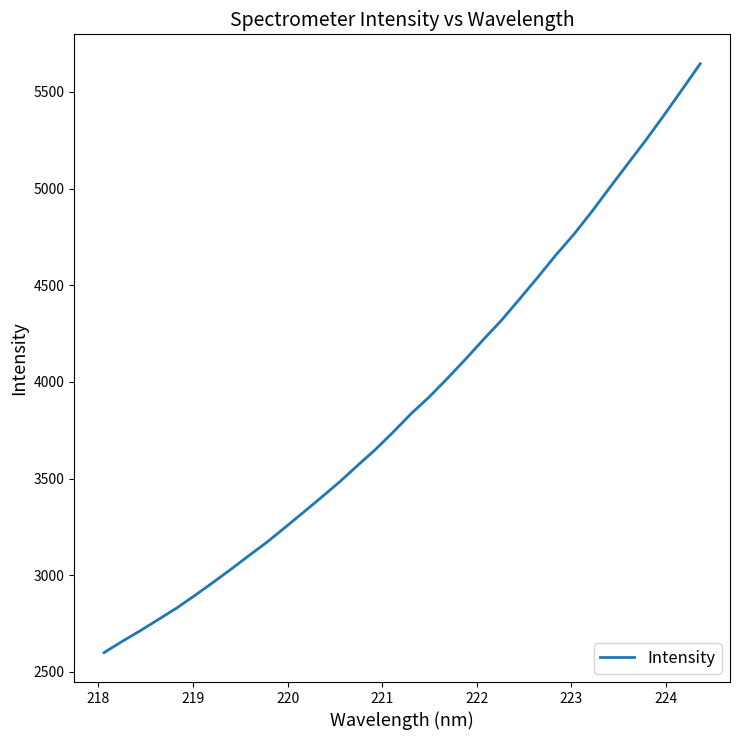

What is the smallest value displayed?

2599.7